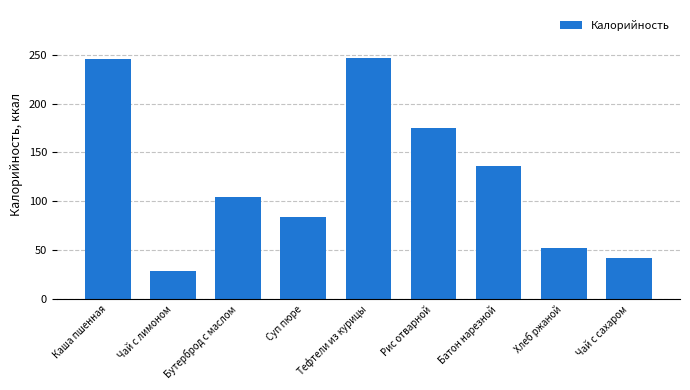

How many distinct data groups are displayed?

1